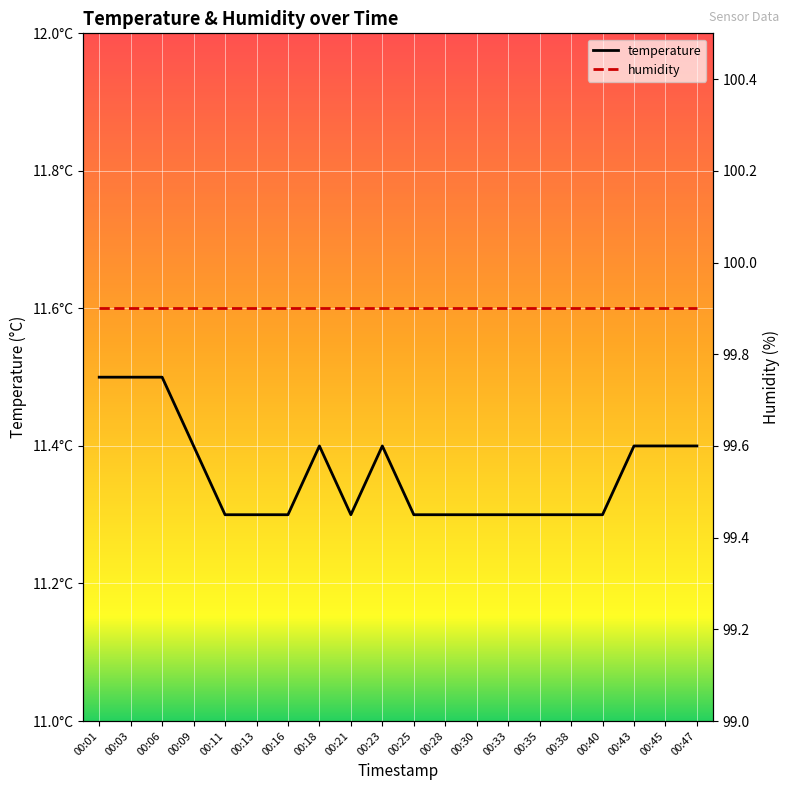

Reading left to right, extract all data points from this chart.

temperature: 11.5	11.5	11.5	11.4	11.3	11.3	11.3	11.4	11.3	11.4	11.3	11.3	11.3	11.3	11.3	11.3	11.3	11.4	11.4	11.4
humidity: 99.9	99.9	99.9	99.9	99.9	99.9	99.9	99.9	99.9	99.9	99.9	99.9	99.9	99.9	99.9	99.9	99.9	99.9	99.9	99.9